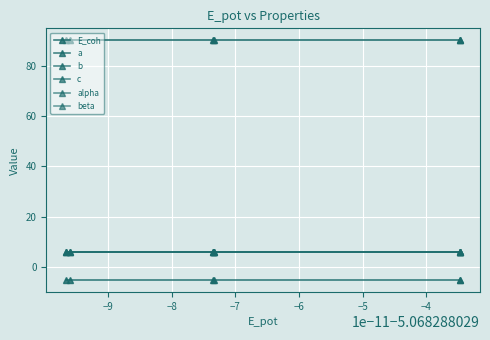

Is this an area chart (filled region under the line)?

No